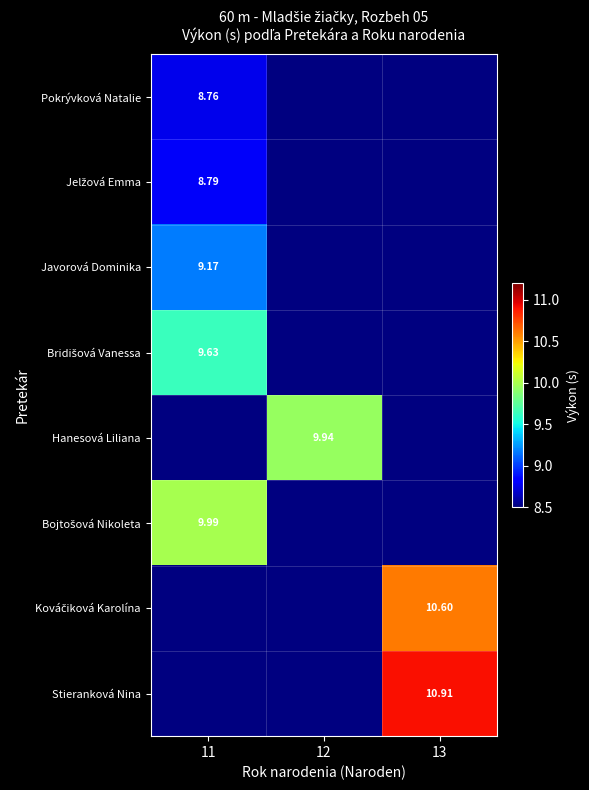

How many data points does each series have?

3